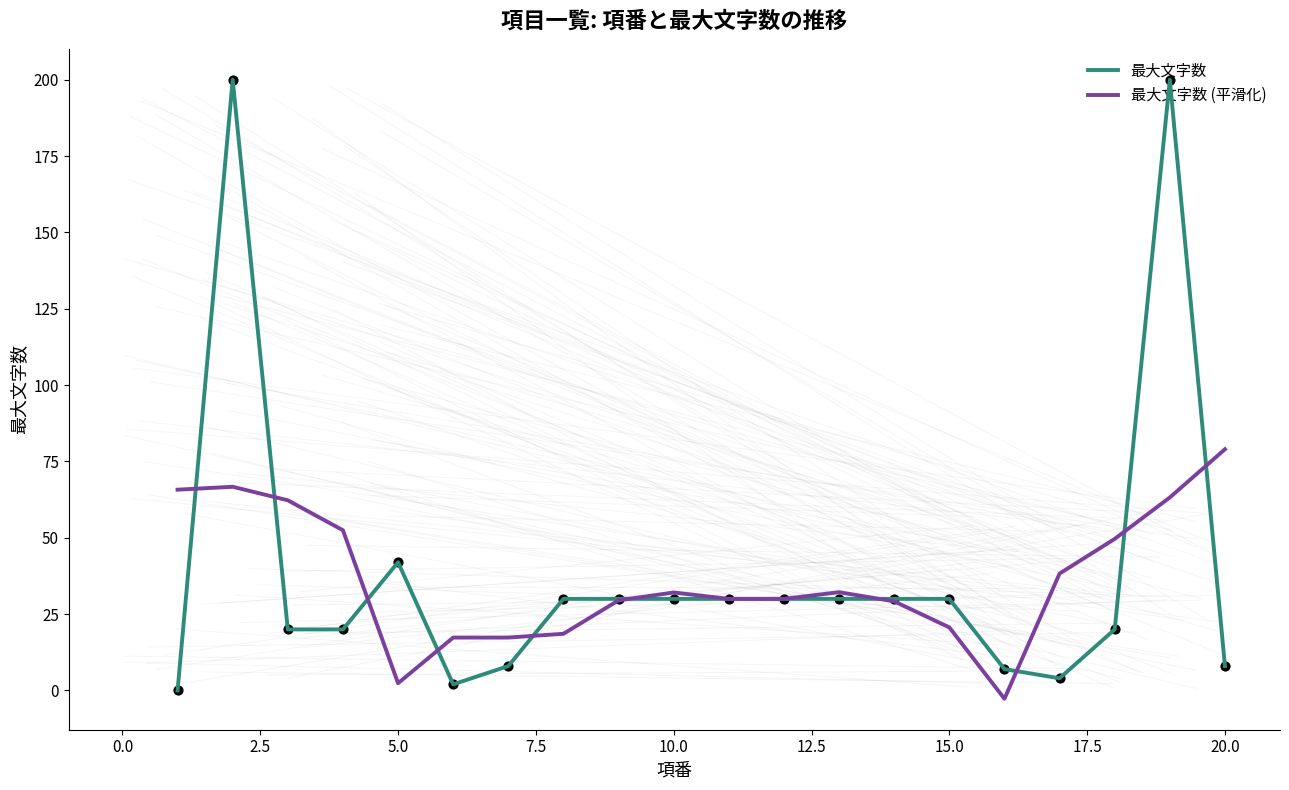

Which series has the largest total across all categories?

最大文字数